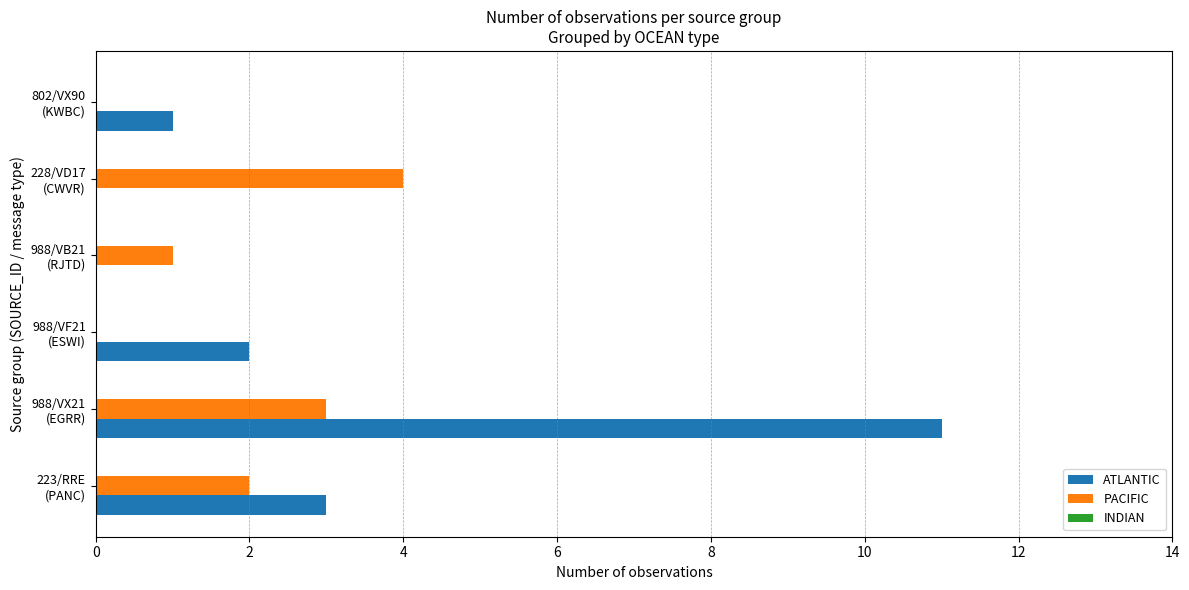

Which series has the largest total across all categories?

ATLANTIC